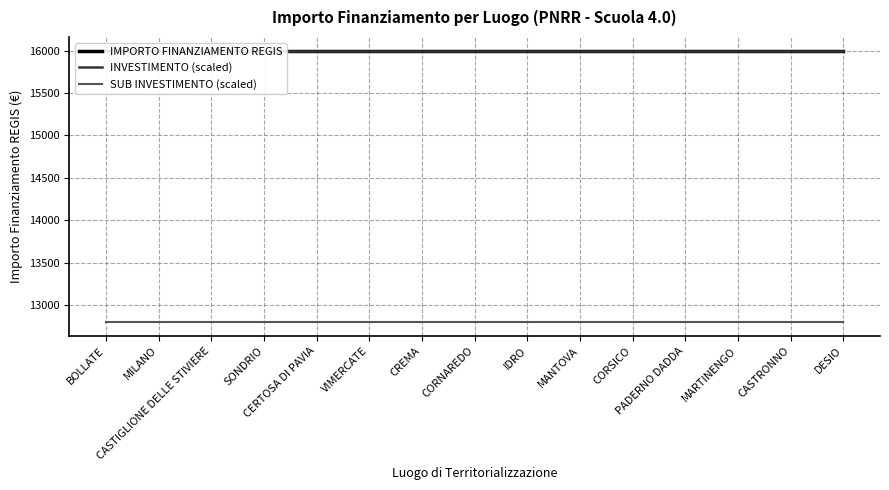

Reading right to left, transcribe all the data shown in this chart.

IMPORTO FINANZIAMENTO REGIS: DESIO=16000	CASTRONNO=16000	MARTINENGO=16000	PADERNO DADDA=16000	CORSICO=16000	MANTOVA=16000	IDRO=16000	CORNAREDO=16000	CREMA=16000	VIMERCATE=16000	CERTOSA DI PAVIA=16000	SONDRIO=16000	CASTIGLIONE DELLE STIVIERE=16000	MILANO=16000	BOLLATE=16000
INVESTIMENTO (scaled): DESIO=16000	CASTRONNO=16000	MARTINENGO=16000	PADERNO DADDA=16000	CORSICO=16000	MANTOVA=16000	IDRO=16000	CORNAREDO=16000	CREMA=16000	VIMERCATE=16000	CERTOSA DI PAVIA=16000	SONDRIO=16000	CASTIGLIONE DELLE STIVIERE=16000	MILANO=16000	BOLLATE=16000
SUB INVESTIMENTO (scaled): DESIO=12800	CASTRONNO=12800	MARTINENGO=12800	PADERNO DADDA=12800	CORSICO=12800	MANTOVA=12800	IDRO=12800	CORNAREDO=12800	CREMA=12800	VIMERCATE=12800	CERTOSA DI PAVIA=12800	SONDRIO=12800	CASTIGLIONE DELLE STIVIERE=12800	MILANO=12800	BOLLATE=12800